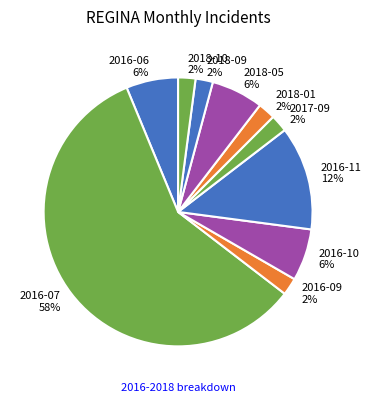

The 2016-06 slice represents 6% of the pie. True or false?

True